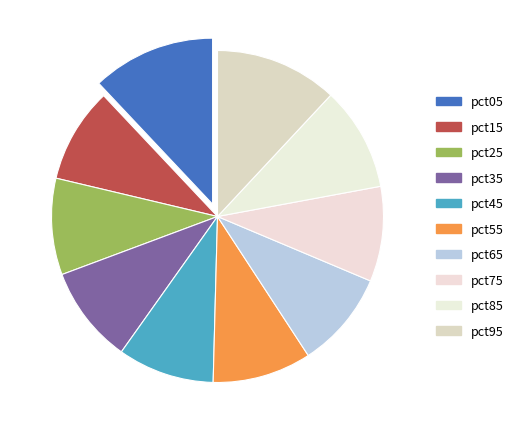

Is it true that pct35 is 23% of the pie?

False